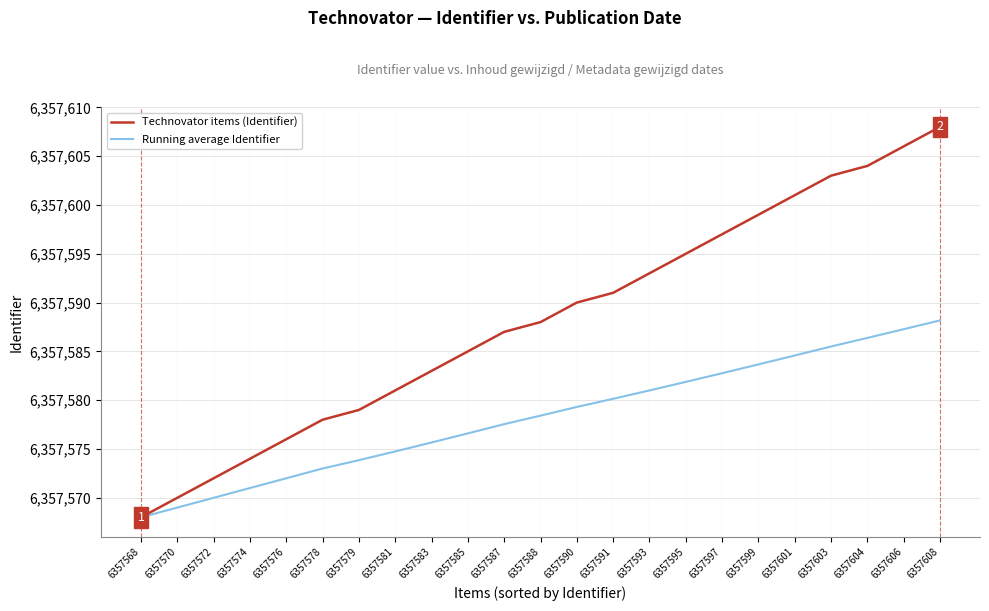

What is the total value across all series at 6357606?

12715193.3